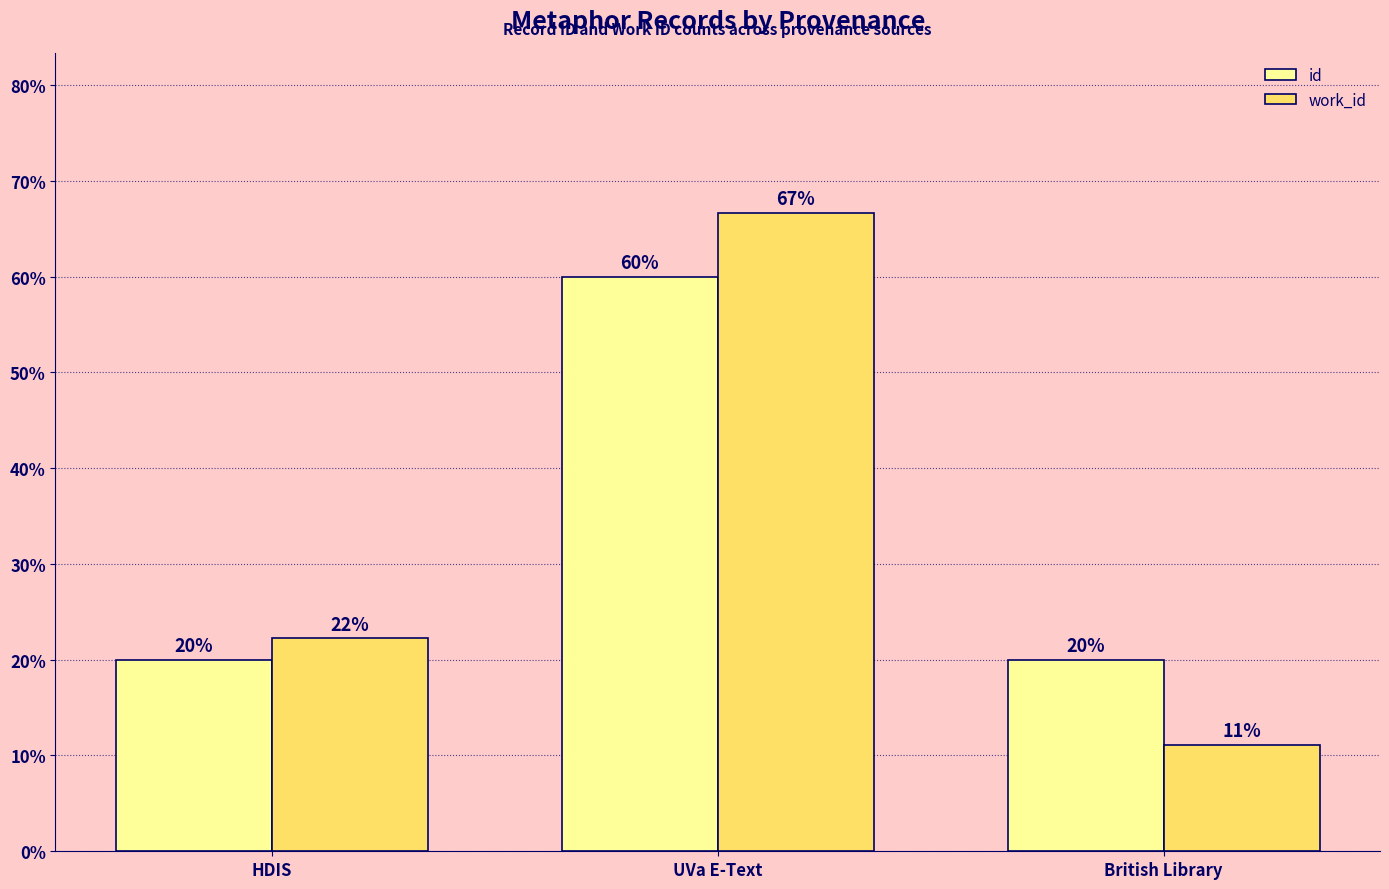

How many bars are there in each group?

2